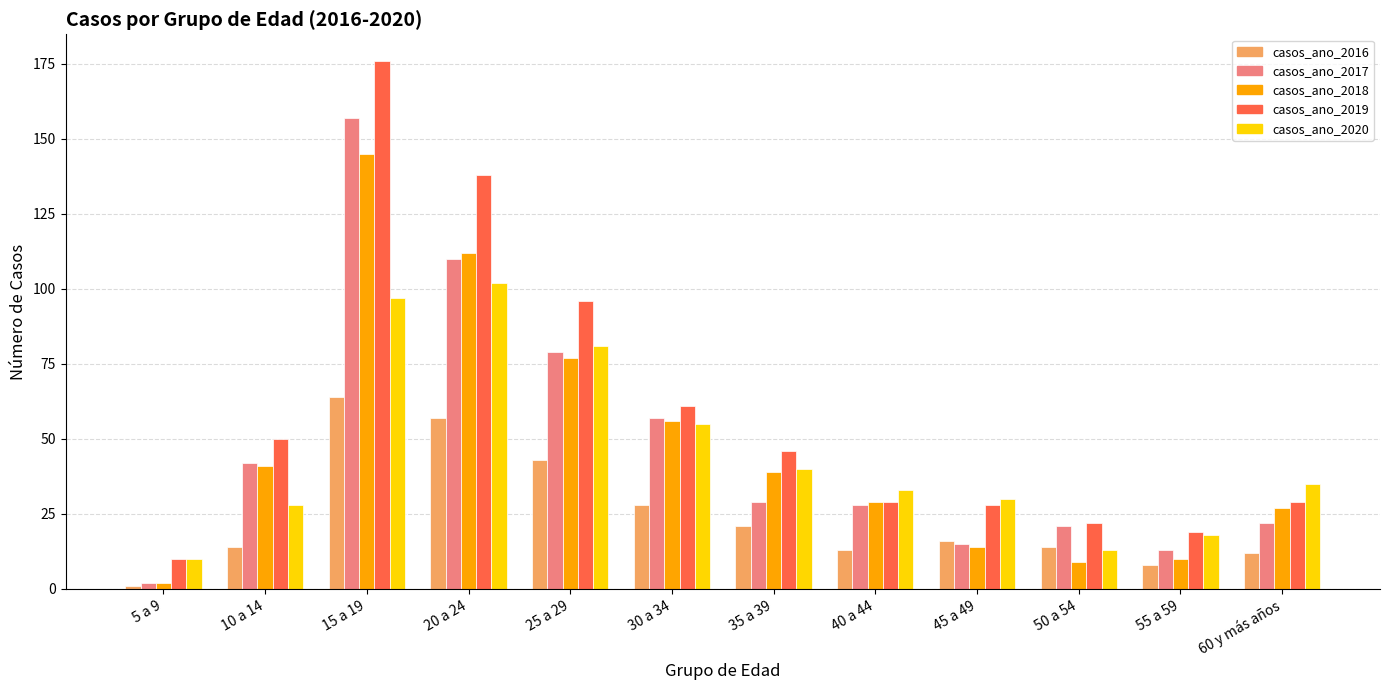

Rank the series by their maximum value, from lowest to highest.

casos_ano_2016, casos_ano_2020, casos_ano_2018, casos_ano_2017, casos_ano_2019